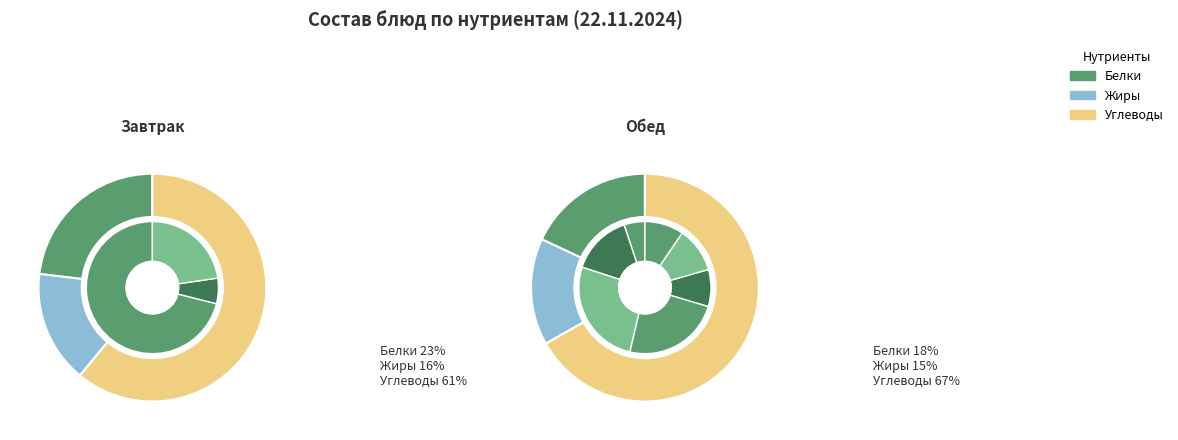

To the nearest percent, what portion does соки represent?

9%